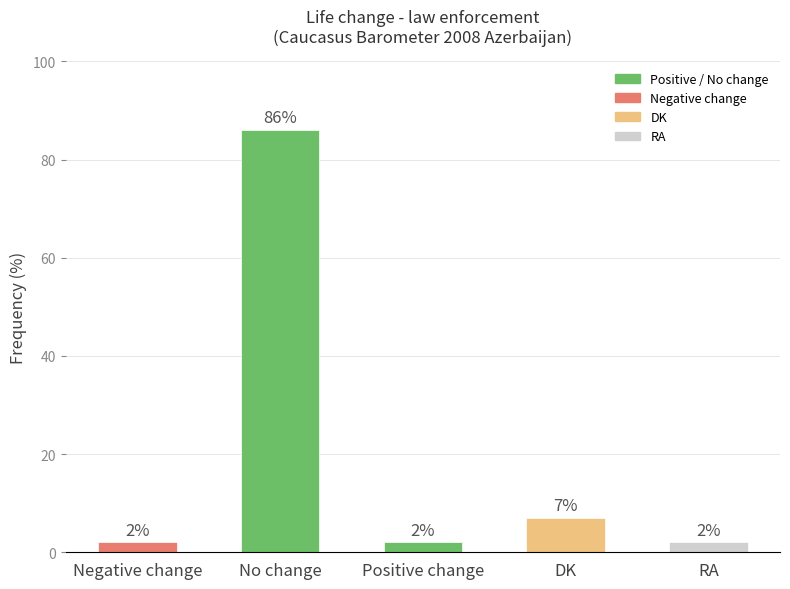

What is the value of the 2nd bar from the left?

86